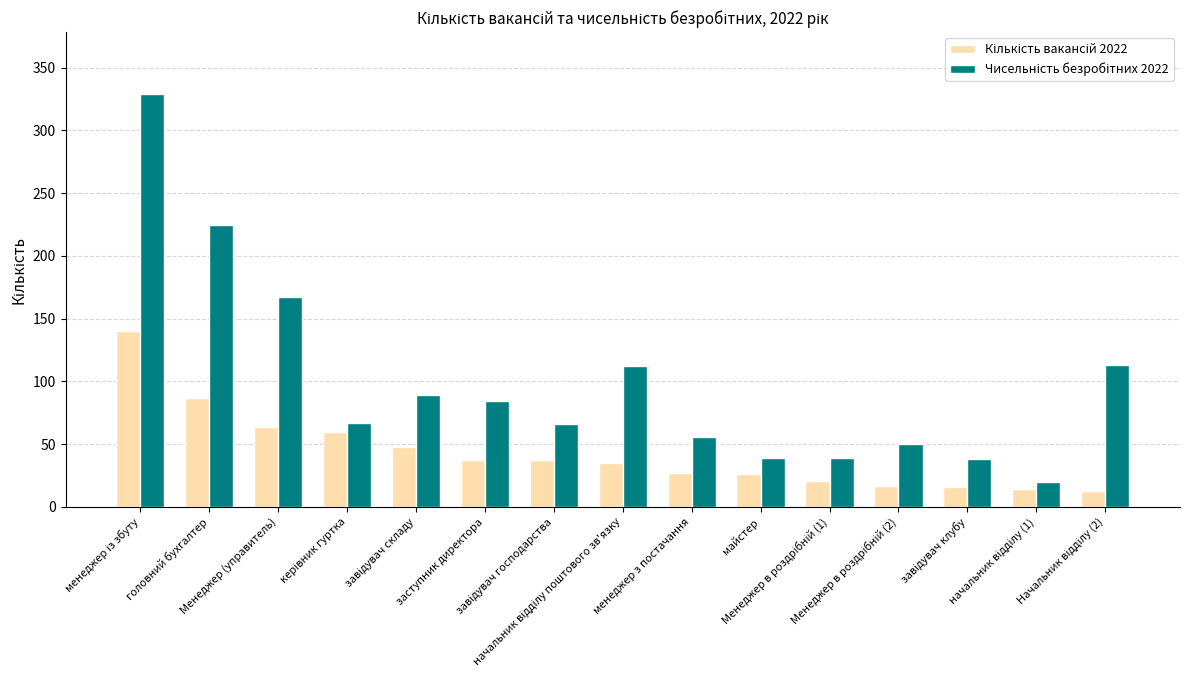

What is the smallest value displayed?

13